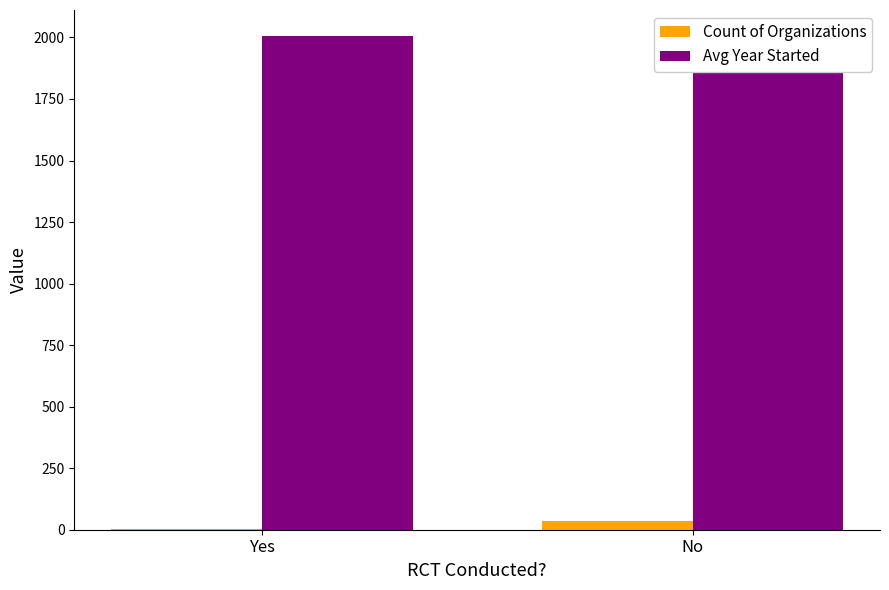

Which label corresponds to the largest value in the chart?

No